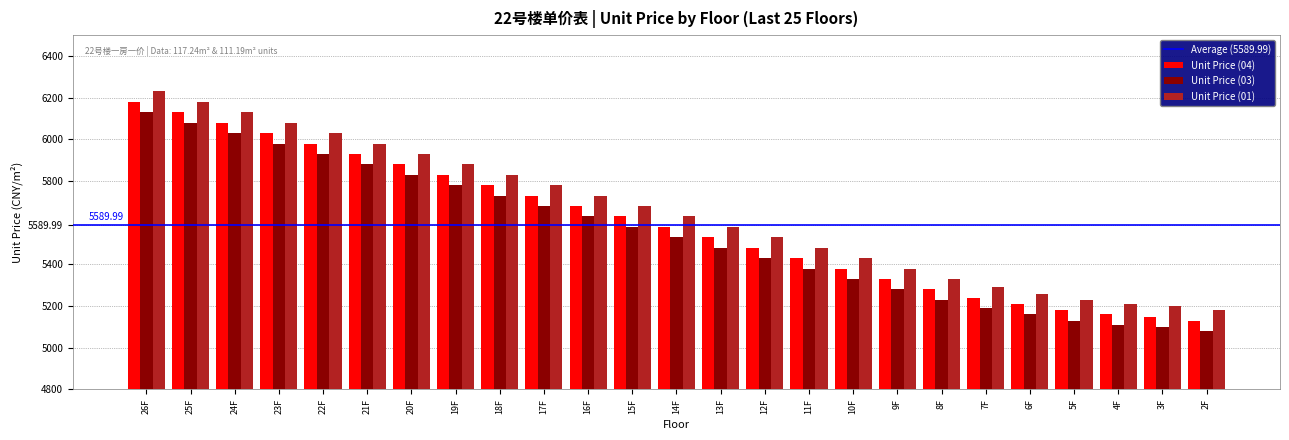

What is the spread (max minus min) of values at 5F?

100